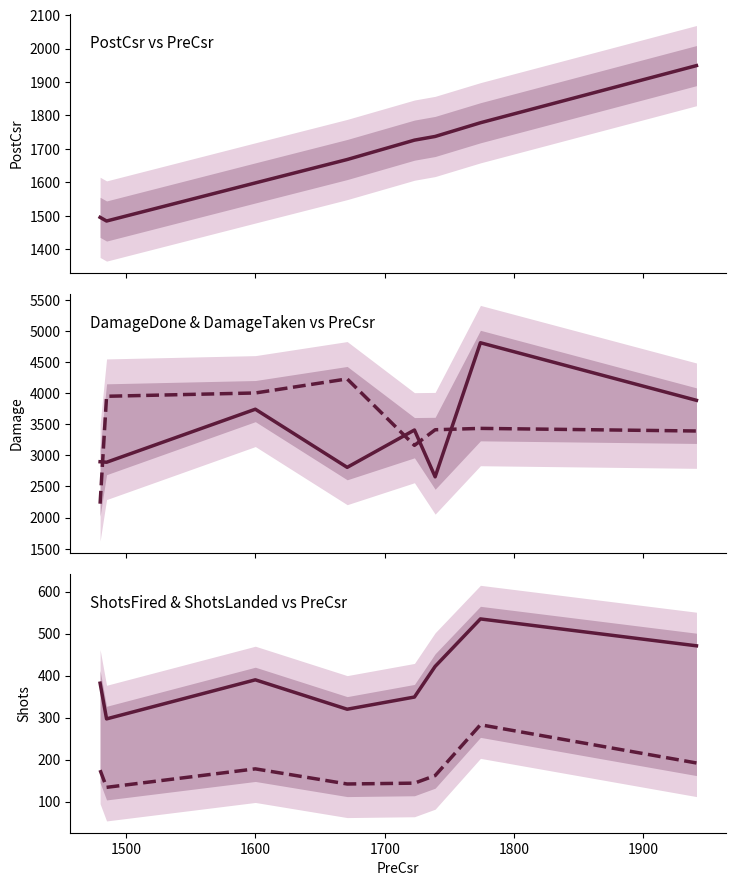

What are all the series names shown in the legend?

PostCsr, DamageDone, DamageTaken, ShotsFired, ShotsLanded